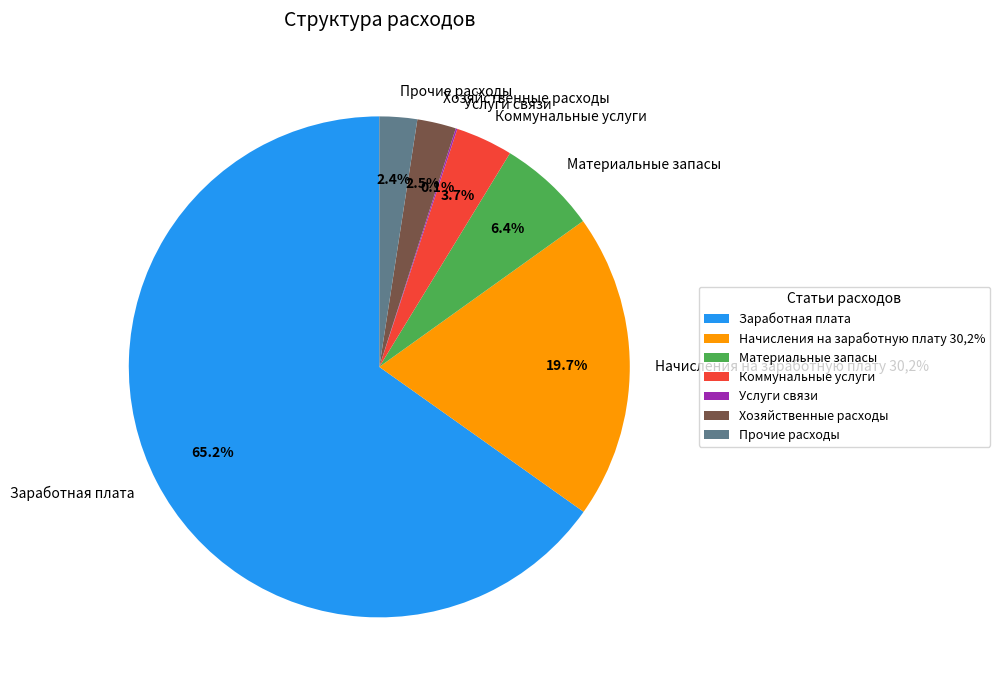

How many slices are in this pie chart?

7